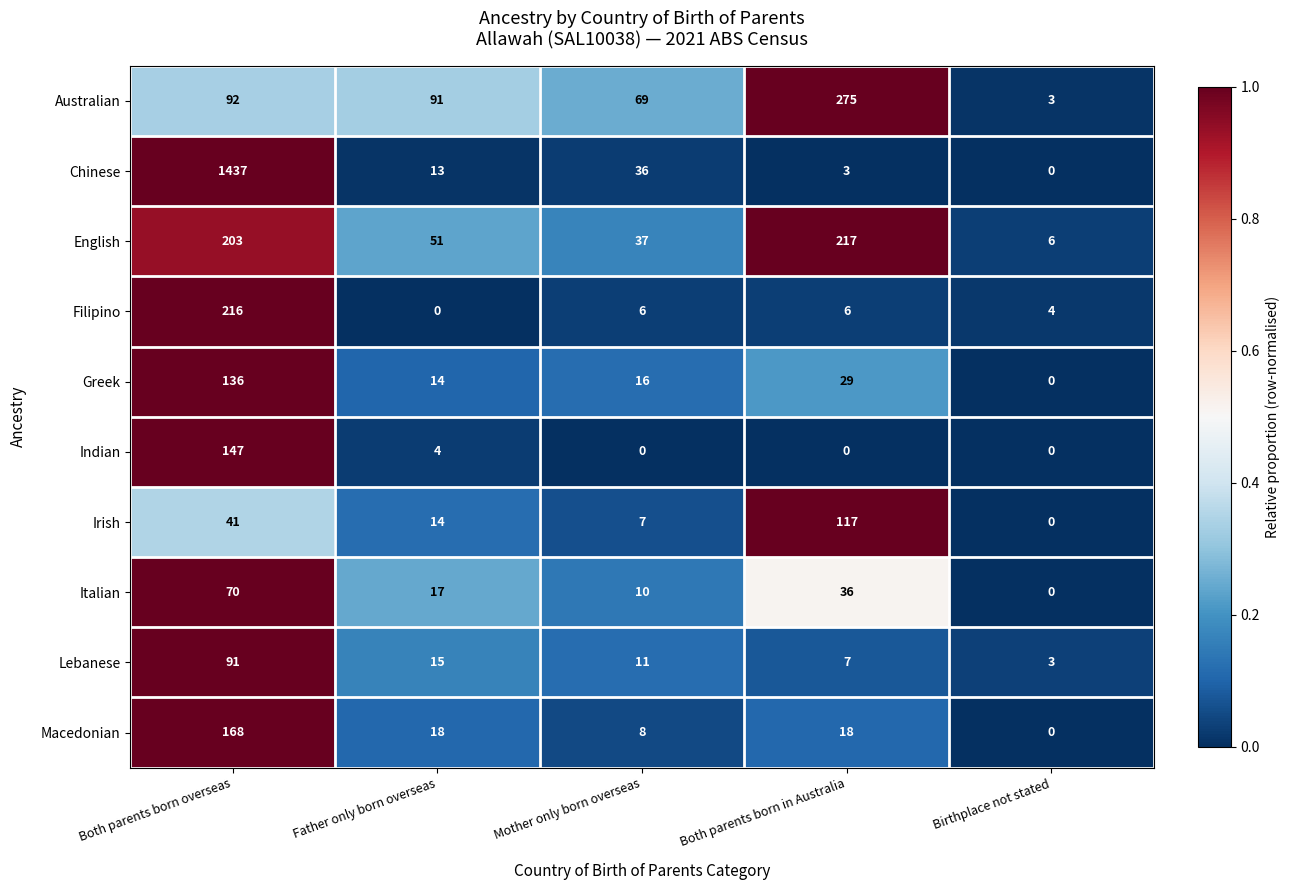

What is the total value across all series at Both parents born overseas?

2601